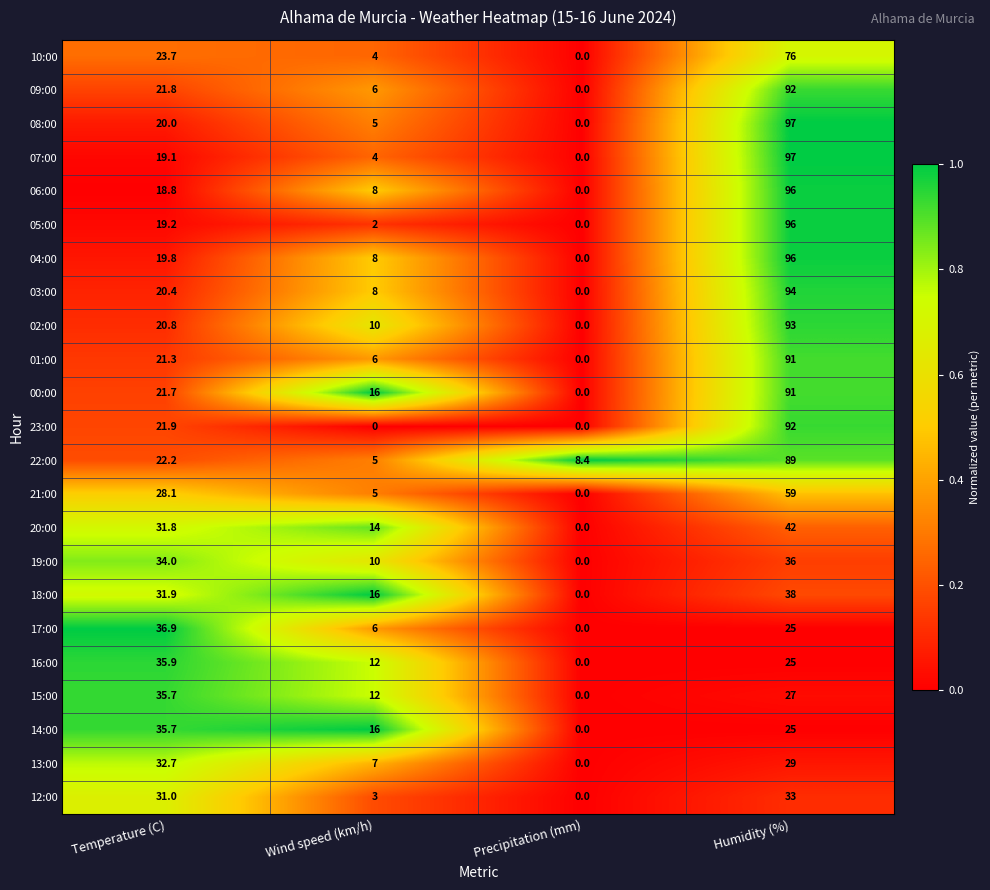

The 02:00 series shows 152.5 at Humidity (%). True or false?

False